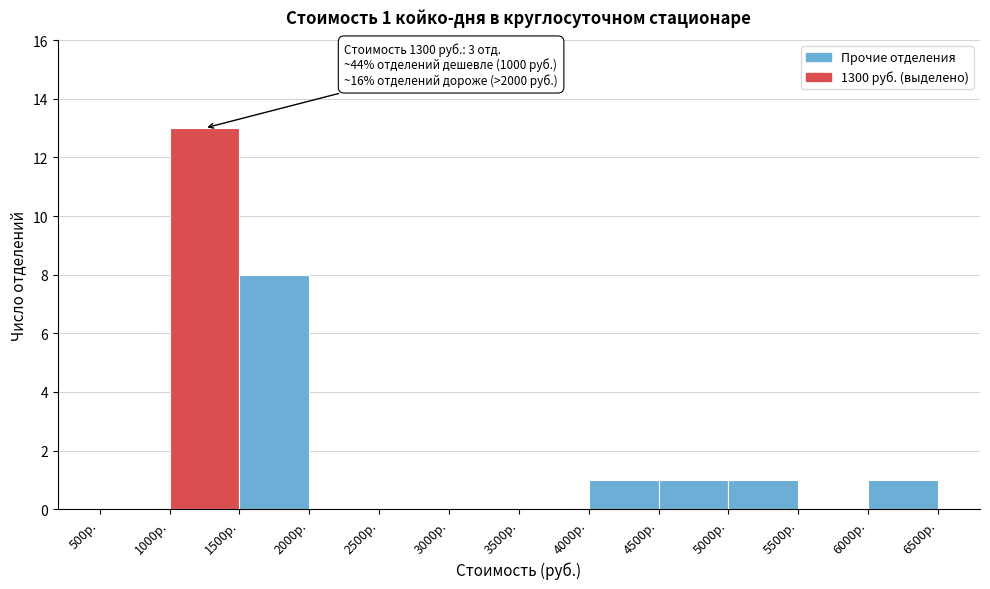

Over which range of the x-axis is the bar tallest?

1000 to 1500